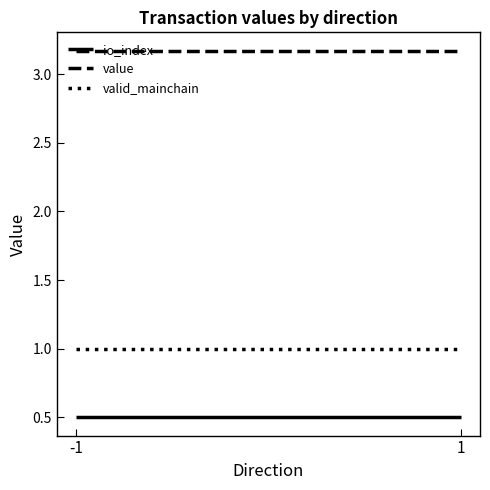

Reading left to right, what are all the values shown in this chart?

io_index: -1=0.5	1=0.5
value: -1=3.2	1=3.2
valid_mainchain: -1=1.0	1=1.0